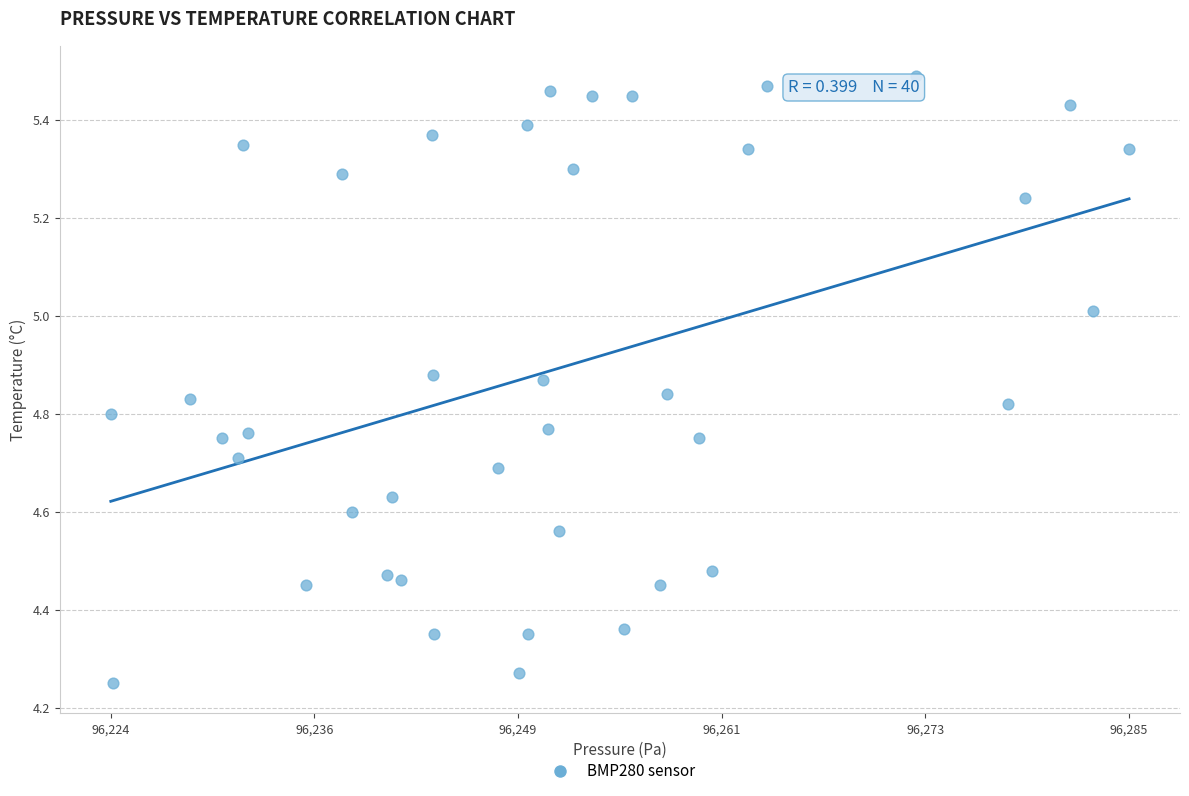

What is the range of Y values (max minus min)?

1.2